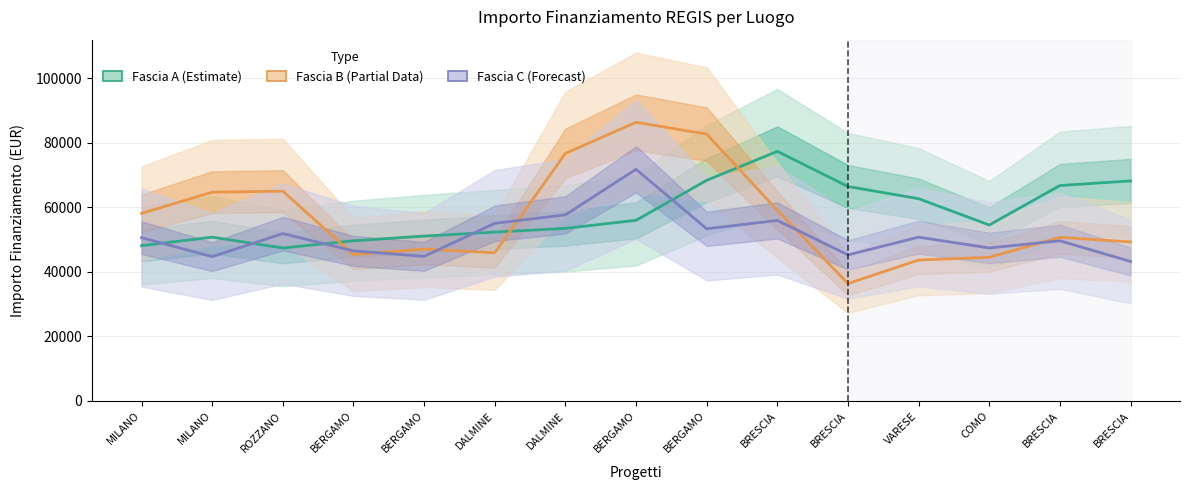

Which series has the largest total across all categories?

Fascia A (Estimate)